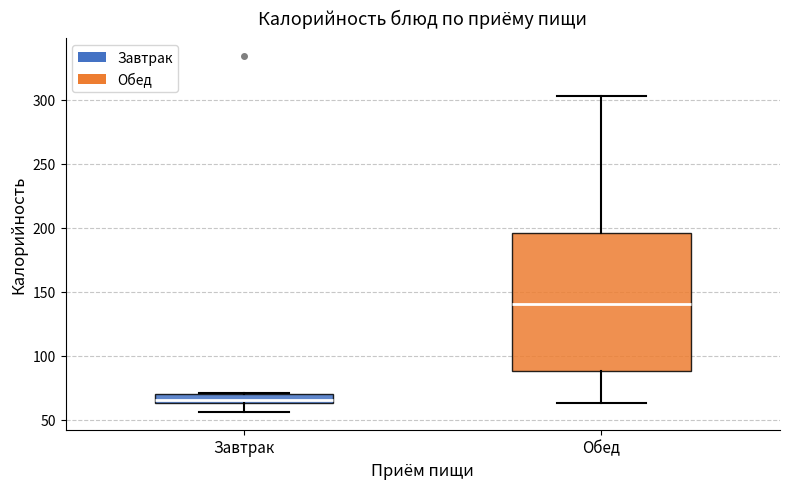

Where does the lower whisker of the box for Завтрак end on the y-axis? The values are not printed on the chart, so give them approximately, as read against the axis.

55